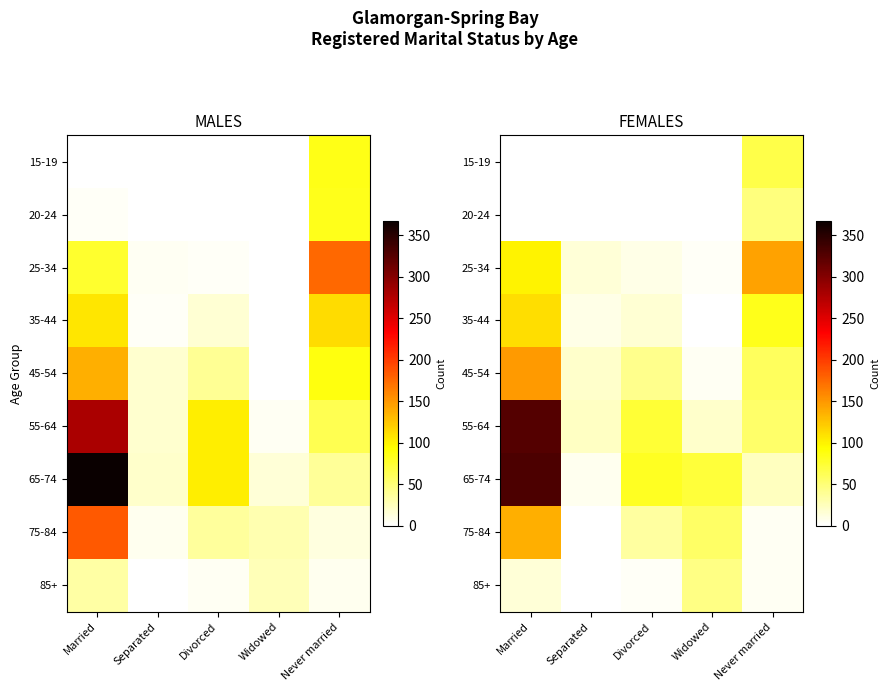

What is the total value across all series at Married?

1167